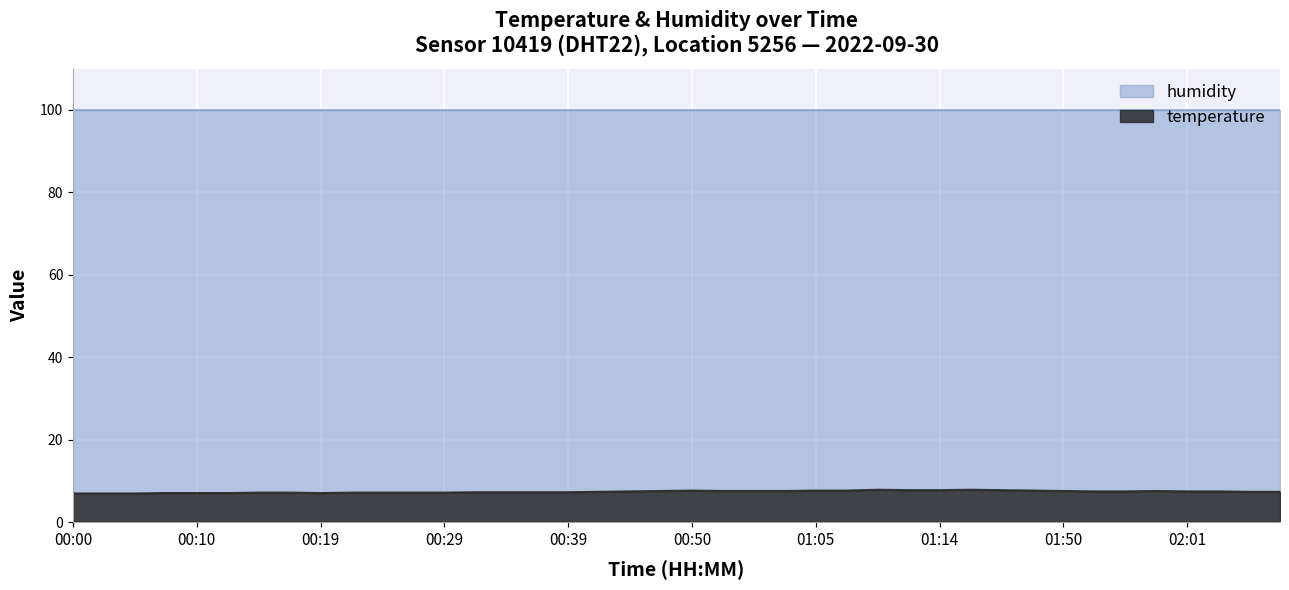

How many values exceed 7?

37